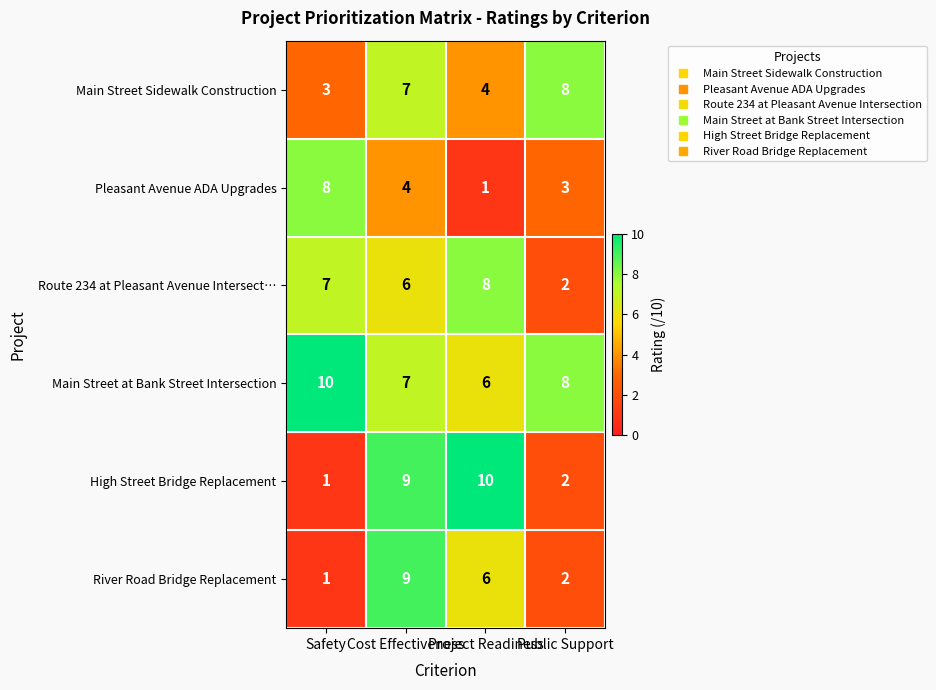

What is the difference between the maximum and minimum values in the River Road Bridge Replacement series?

8